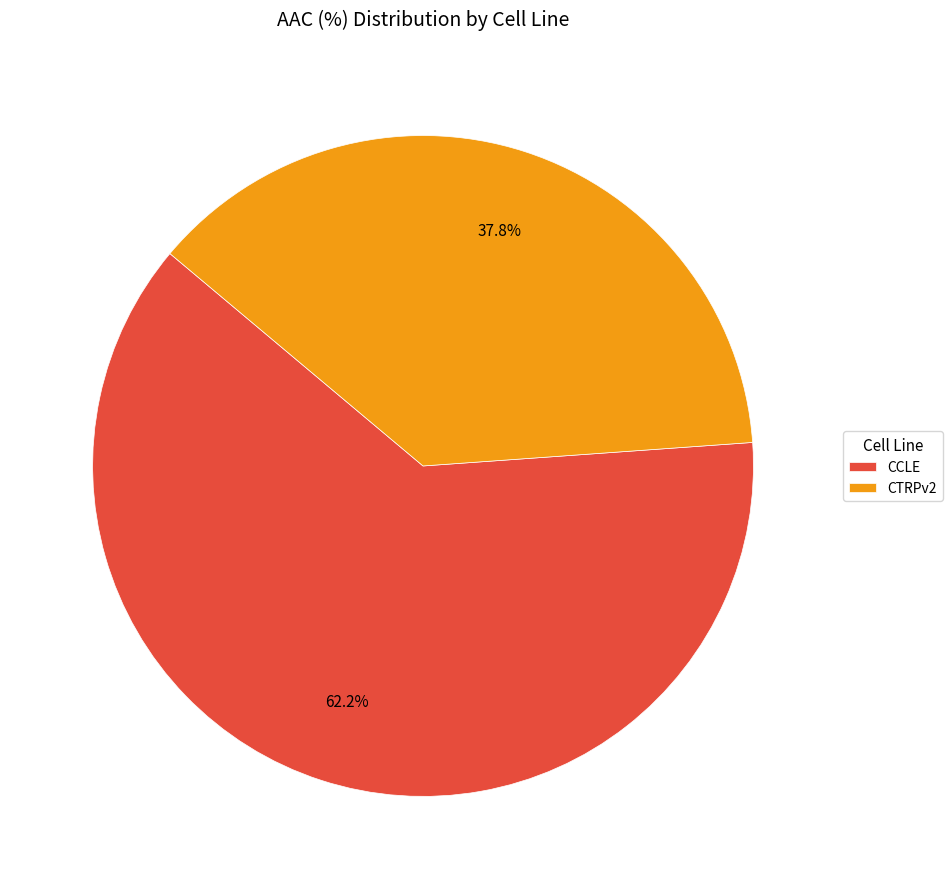

How many segments does this pie chart have?

2